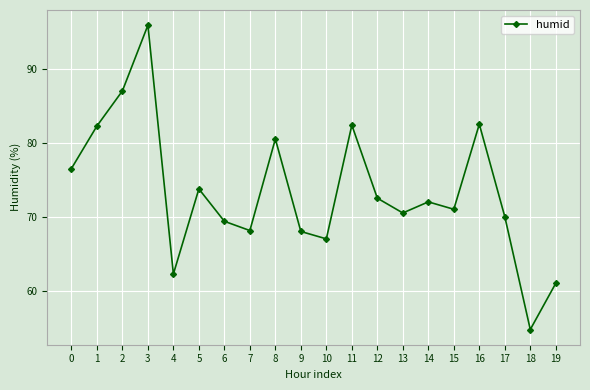

How many data points are less than 72?

10